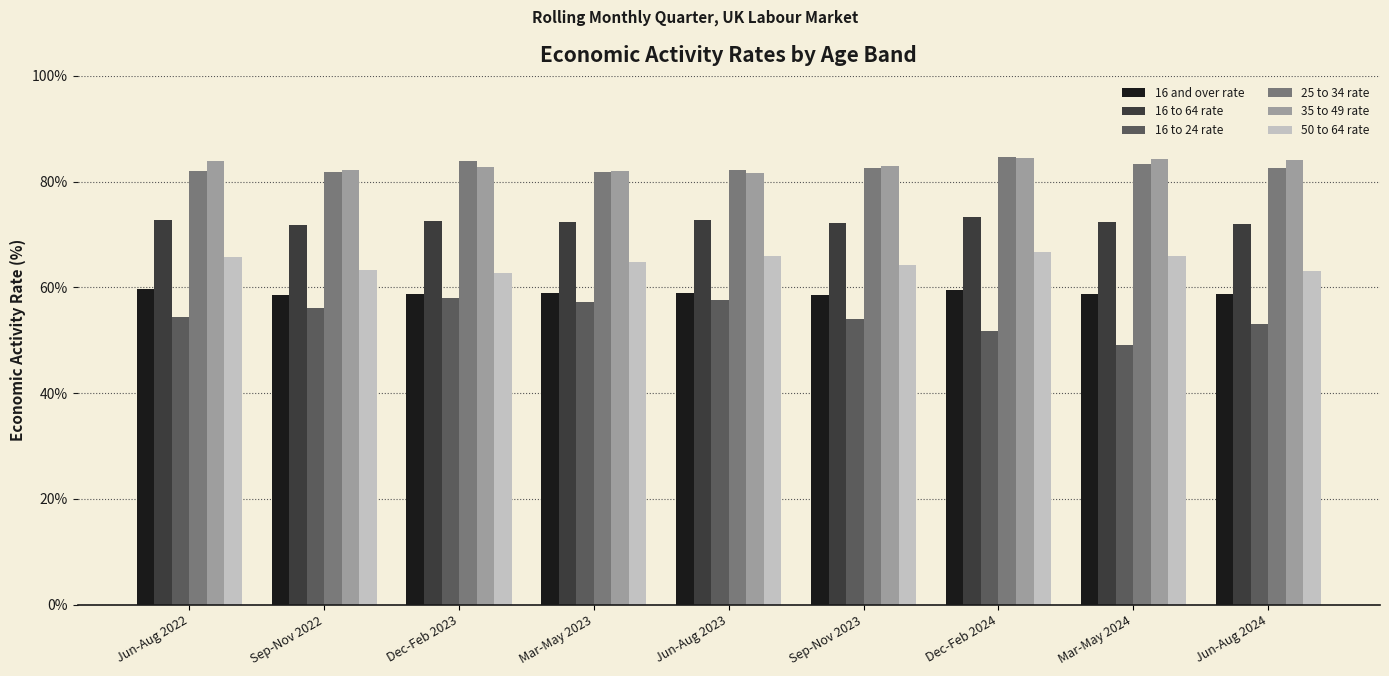

The 16 to 24 rate series shows 88.5 at Jun-Aug 2023. True or false?

False